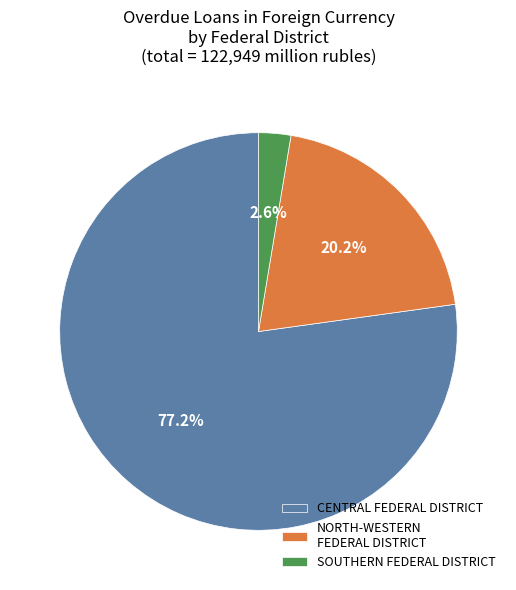

What is the total percentage of SOUTHERN FEDERAL DISTRICT and CENTRAL FEDERAL DISTRICT?

79.8%